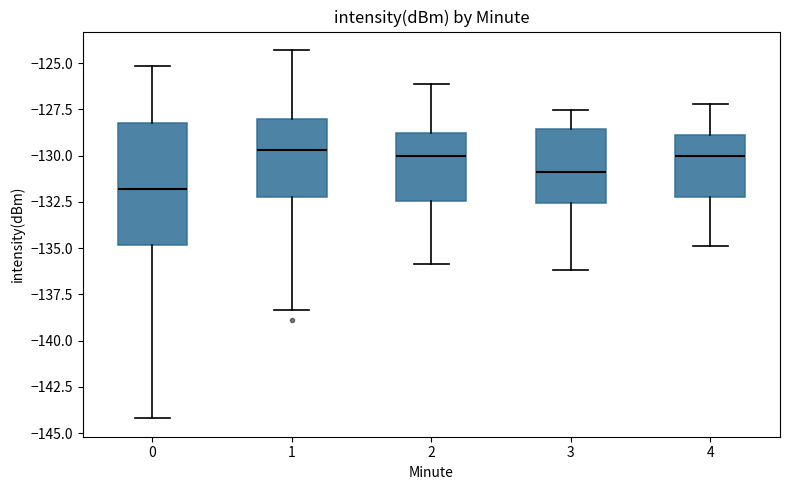

Where is the lower edge of the box at x = 1 on the y-axis? The values are not printed on the chart, so give them approximately, as read against the axis.

-132.0